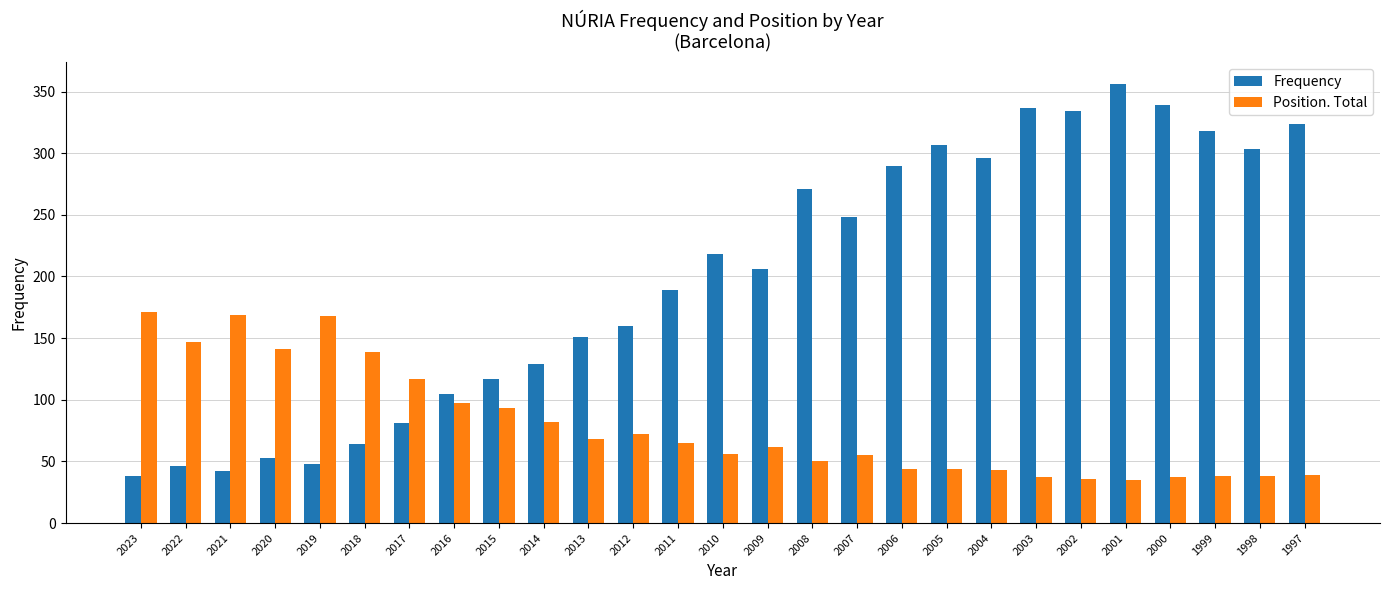

What is the sum of all Position. Total values?

2143